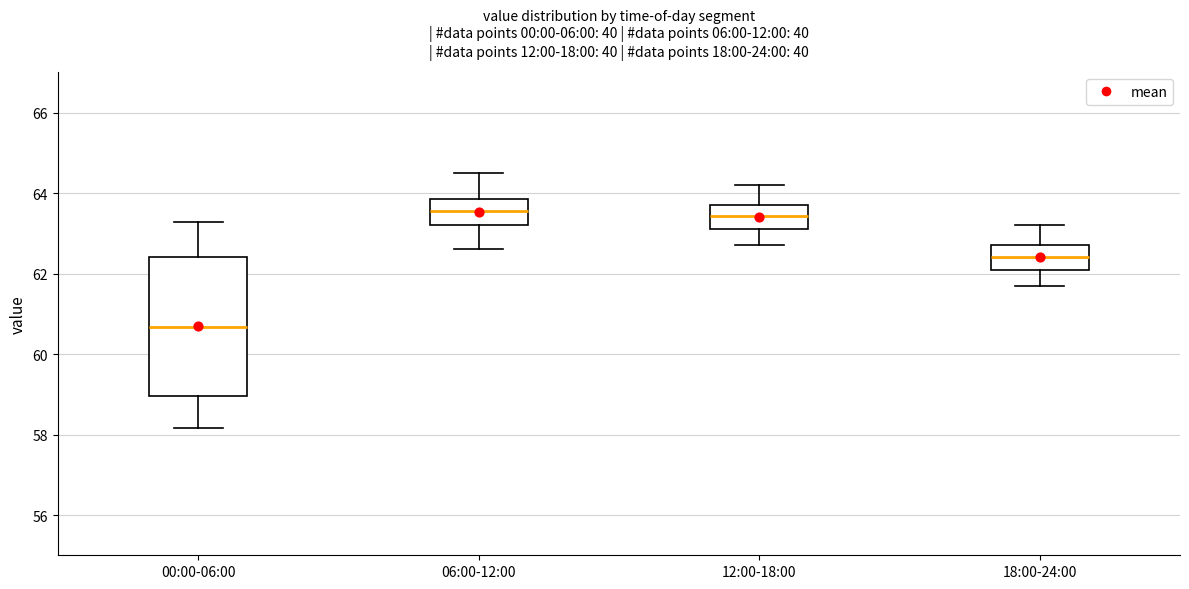

Comparing the boxes themselves (not the whiskers), which one is the tallest?

00:00-06:00